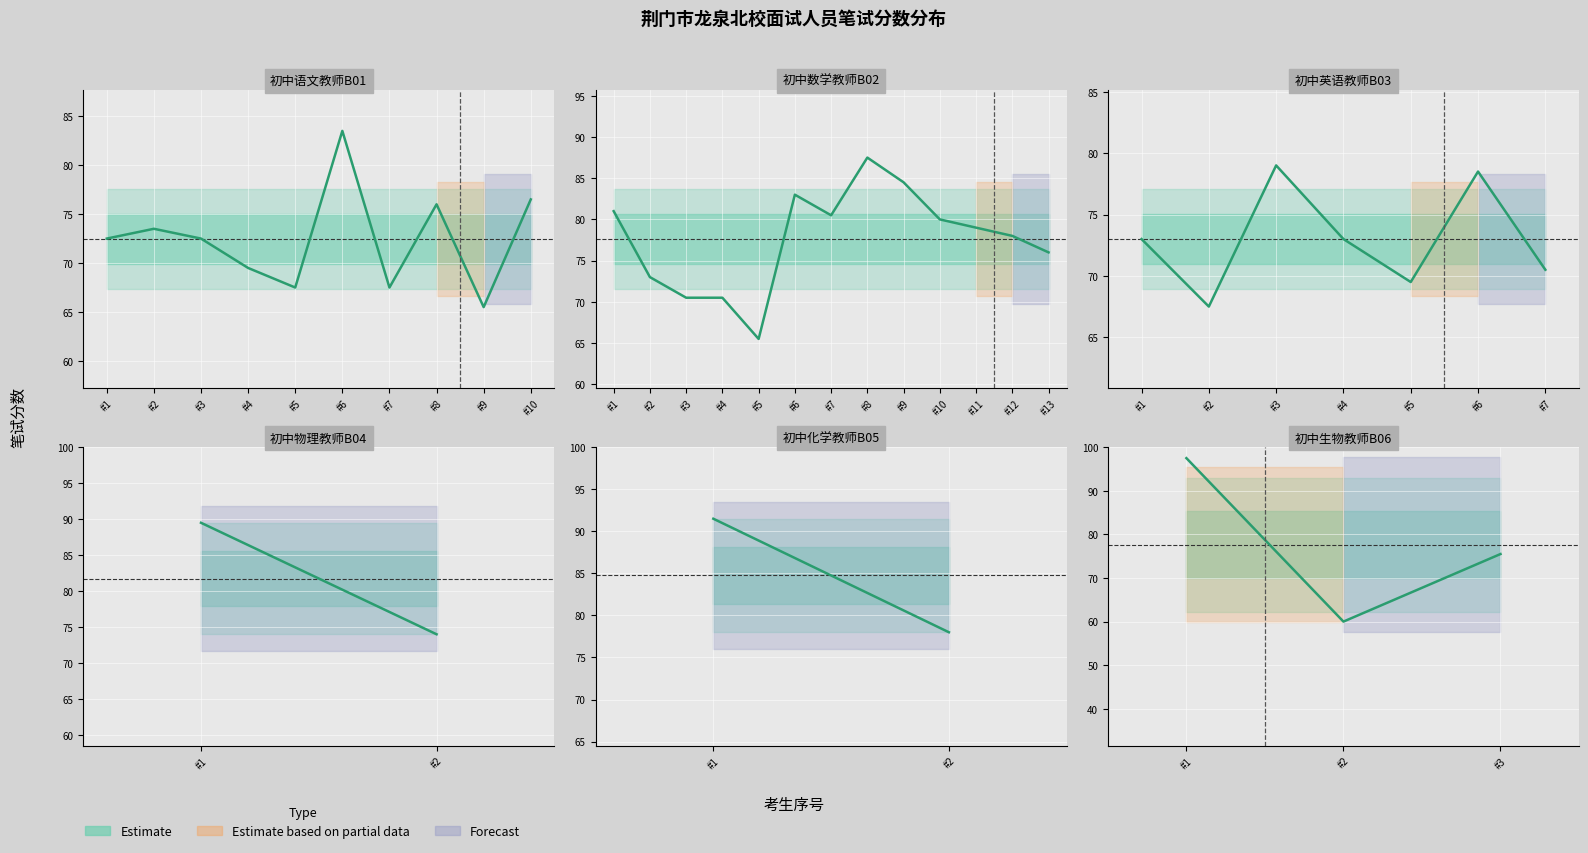

Which category has the highest value across all series?

#1